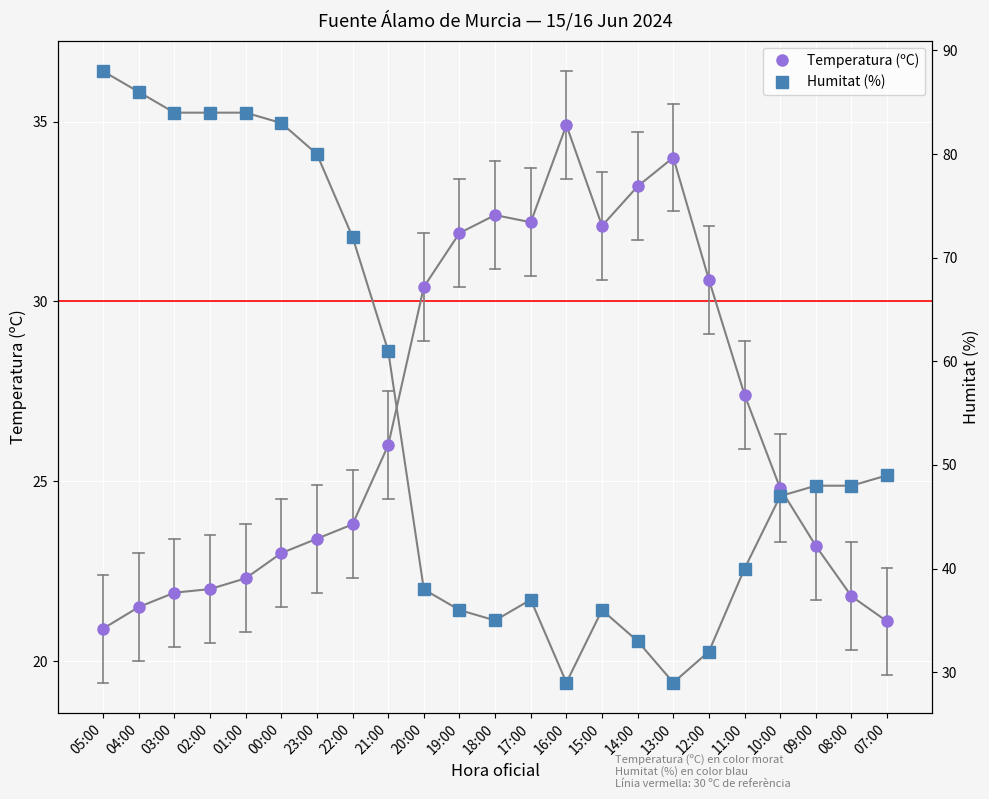

Between 07:00 and 22:00, which is larger?

22:00